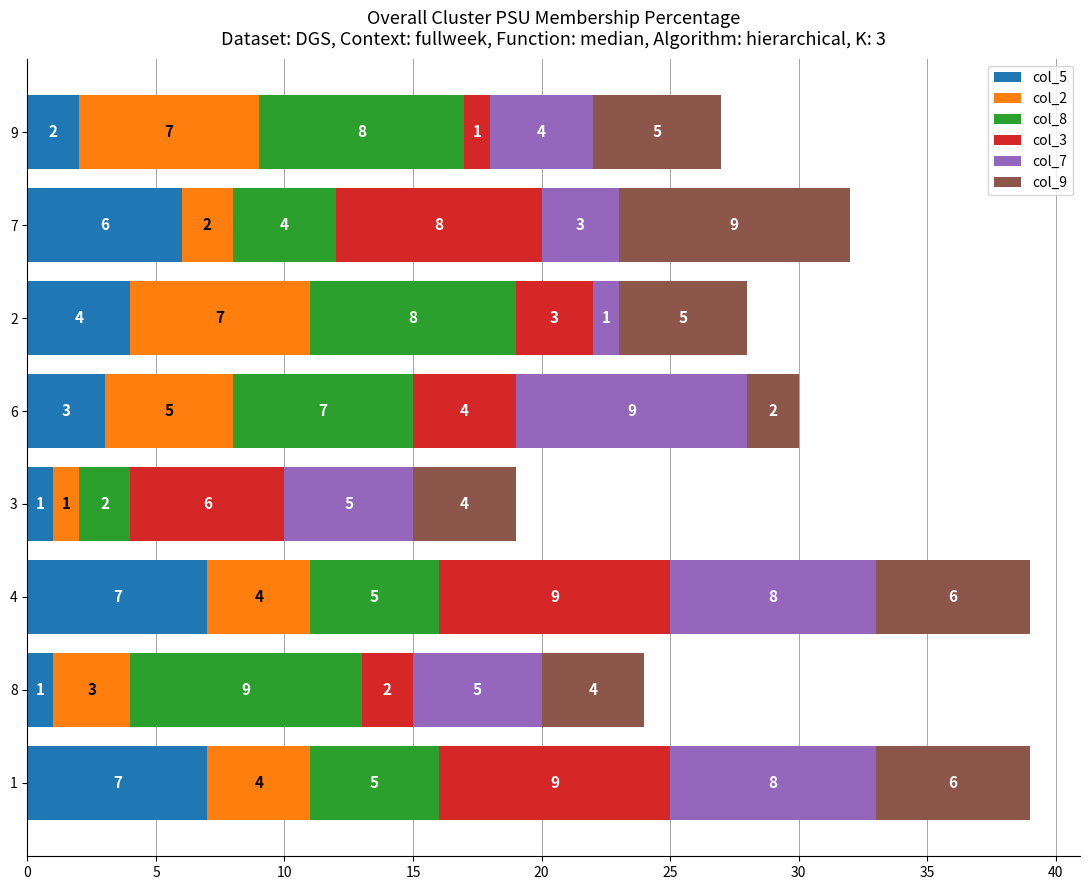

What is the difference between the second highest and minimum values in the col_5 series?

6